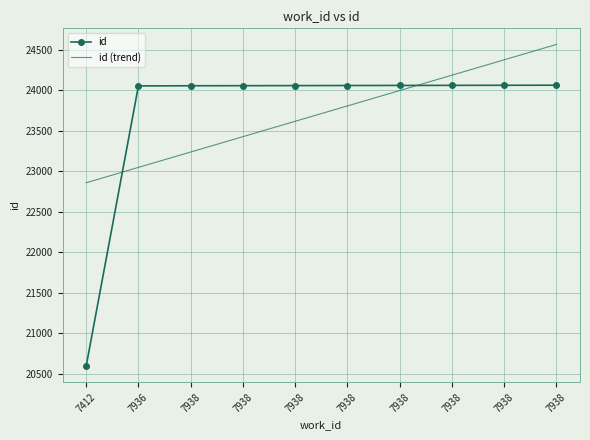

Which label corresponds to the smallest value in the chart?

7412